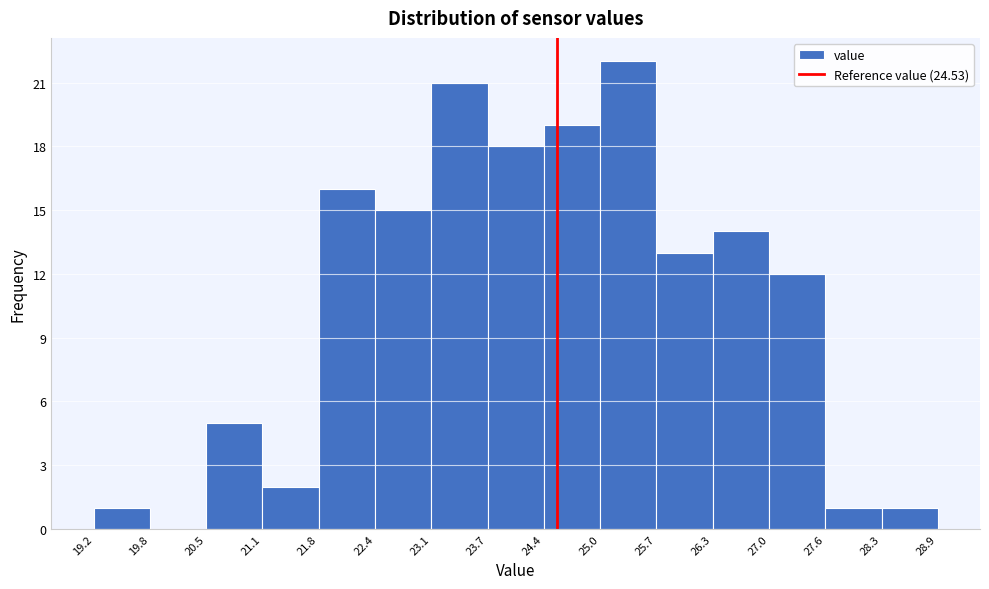

Reading left to right, list every bar in this chart as the range it spans on the x-axis followed by its height. The values are not printed on the chart, so give them approximately, as read against the axis.

19.2 to 19.8: 1
19.8 to 20.5: 0
20.5 to 21.1: 5
21.1 to 21.8: 2
21.8 to 22.4: 16
22.4 to 23.1: 15
23.1 to 23.7: 21
23.7 to 24.4: 18
24.4 to 25.0: 19
25.0 to 25.7: 22
25.7 to 26.3: 13
26.3 to 27.0: 14
27.0 to 27.6: 12
27.6 to 28.3: 1
28.3 to 28.9: 1